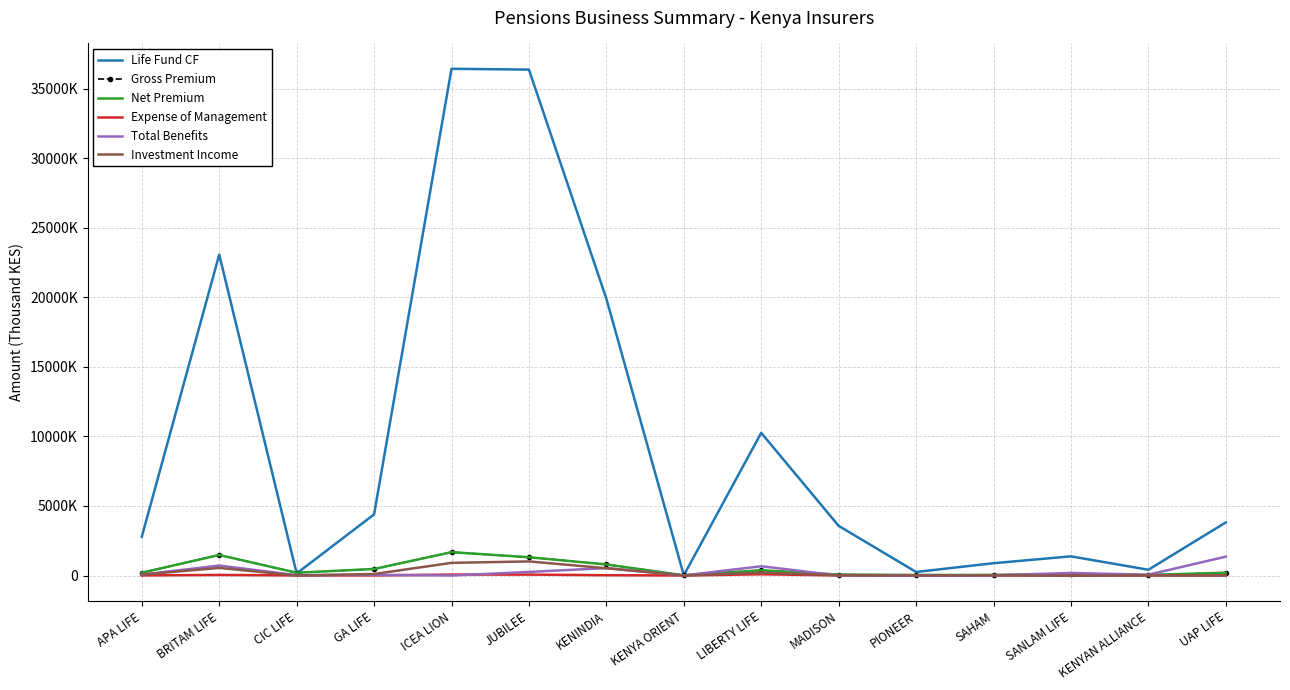

What is the total value across all series at KENYA ORIENT?

47193